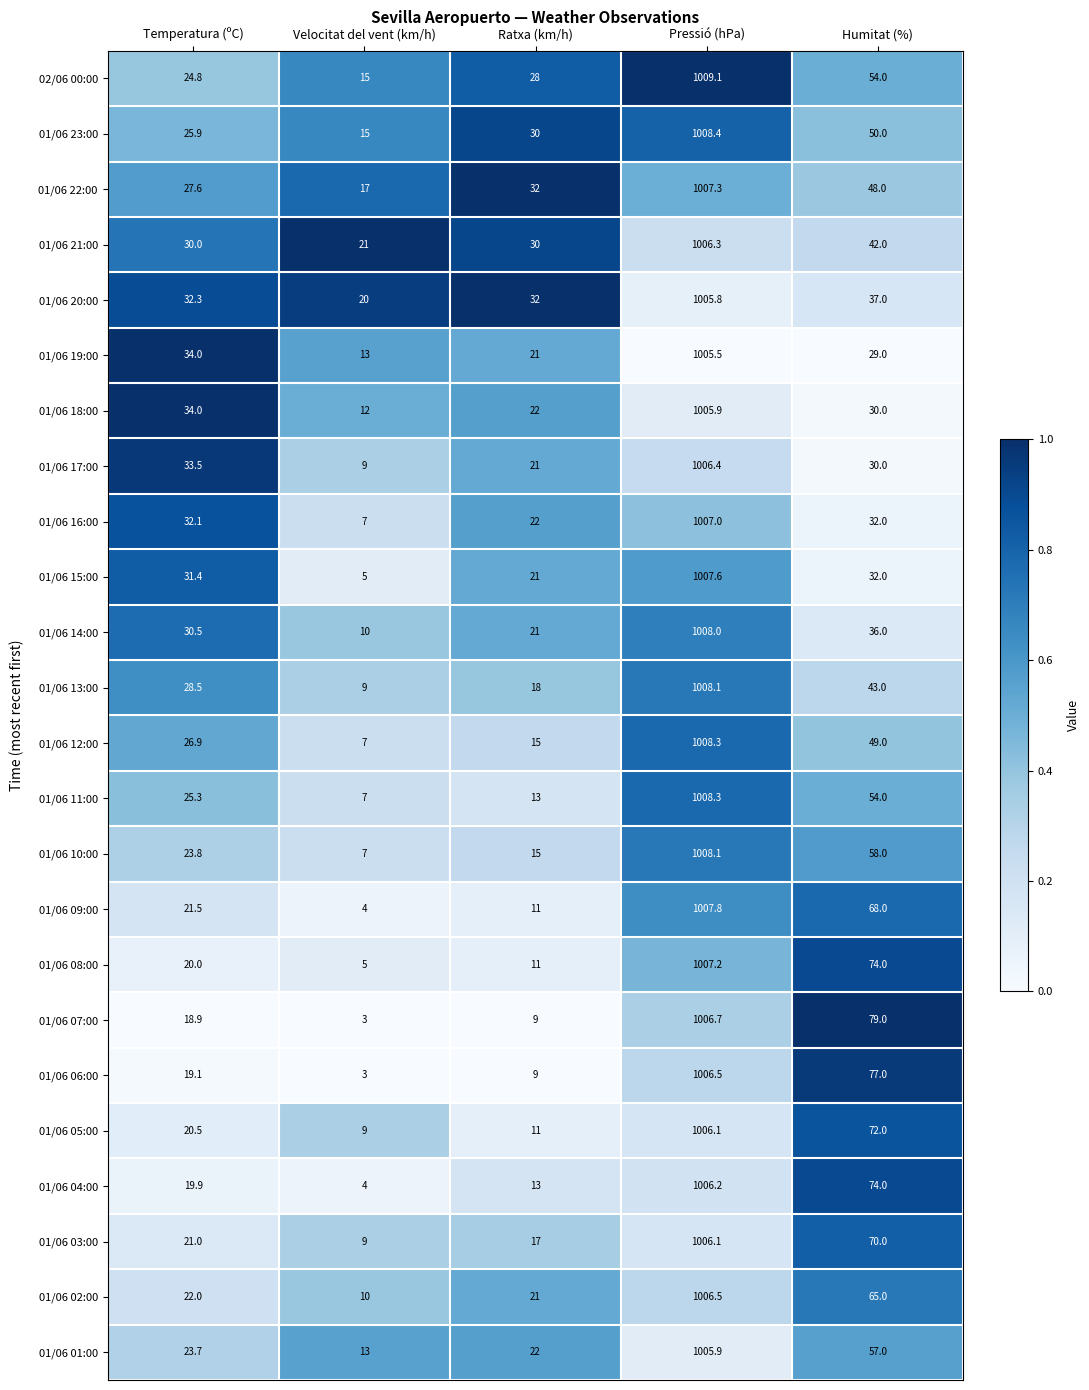

Rank the categories by 01/06 04:00 value from highest to lowest.

Pressió (hPa), Humitat (%), Temperatura (ºC), Ratxa (km/h), Velocitat del vent (km/h)